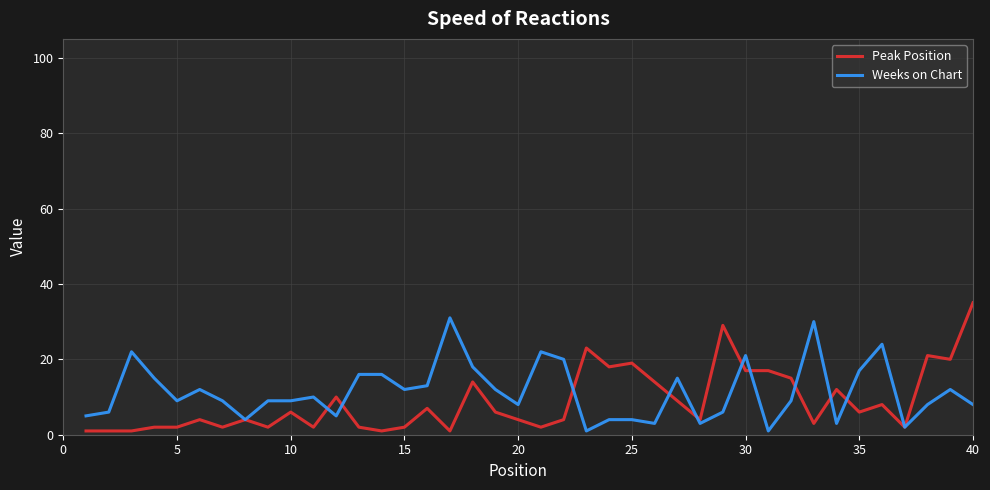

What is the maximum value for Weeks on Chart?

31